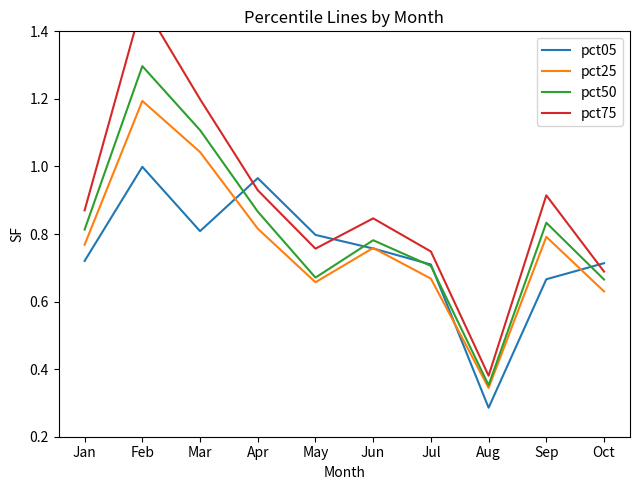

Between which two adjacent categories do pct05 and pct75 first intersect?

Mar and Apr